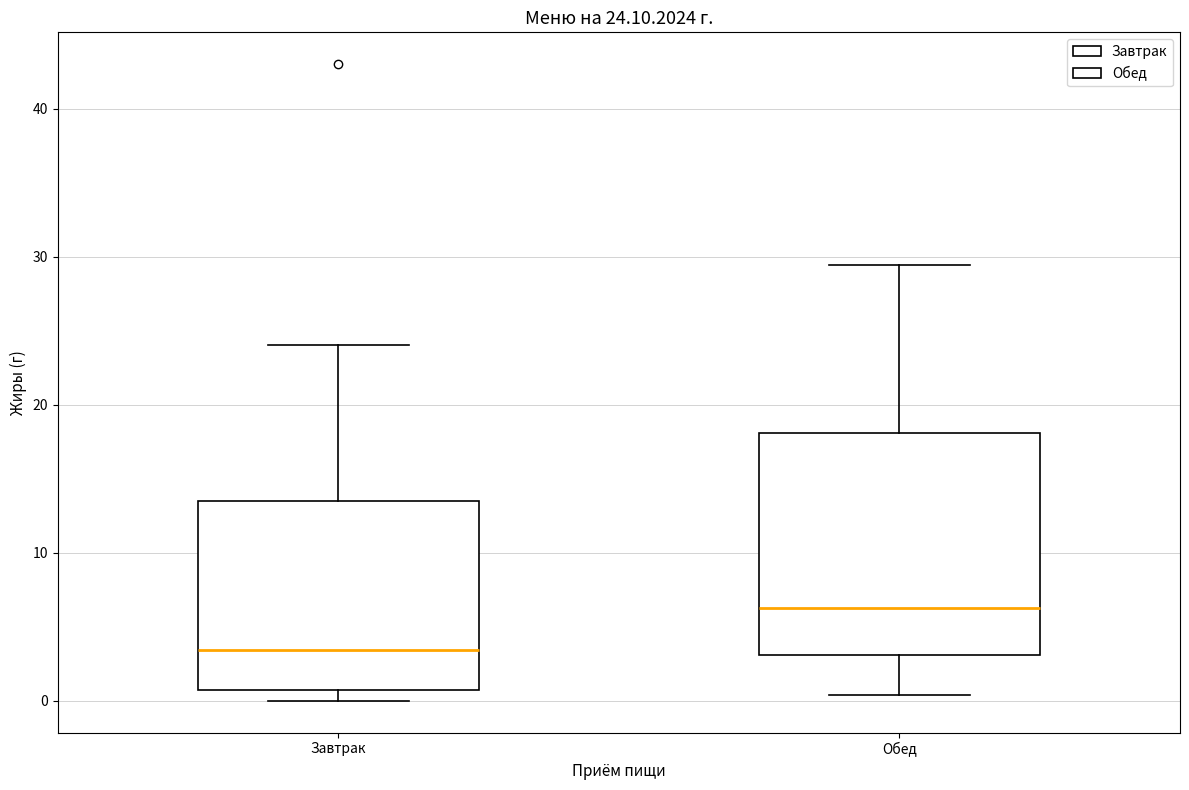

Which box is the tallest, from its lower edge to its upper edge?

Обед